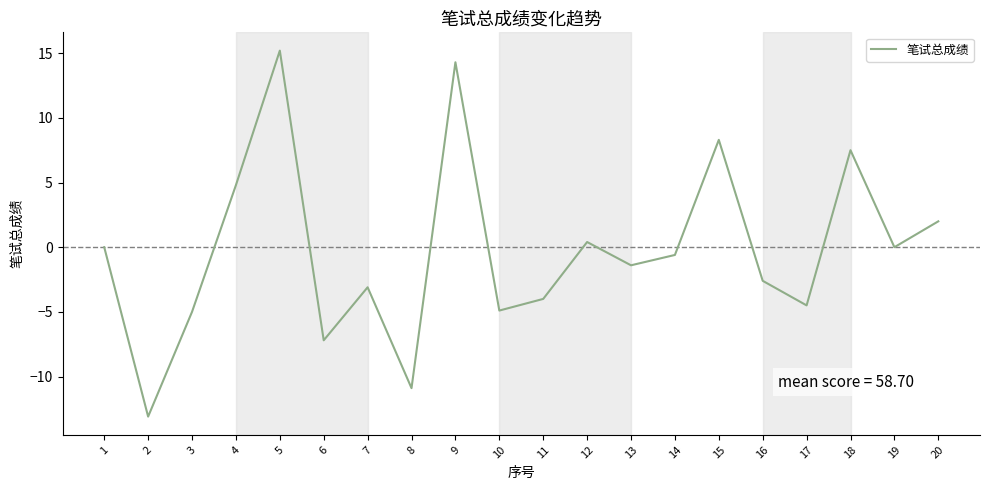

What is the change in value from 15 to 17?

-12.8